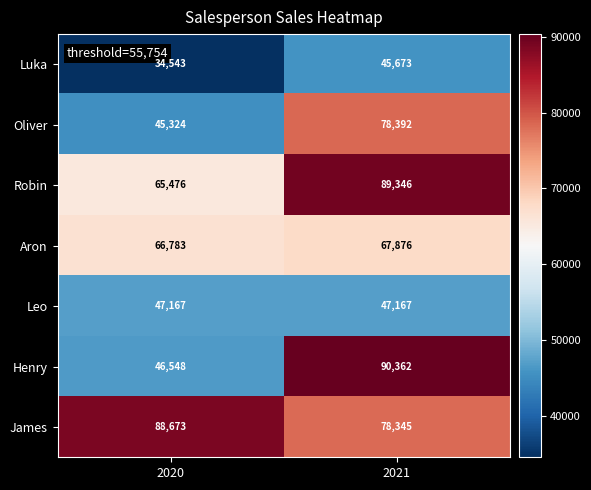

What is the difference between the James values at 2021 and 2020?

10328